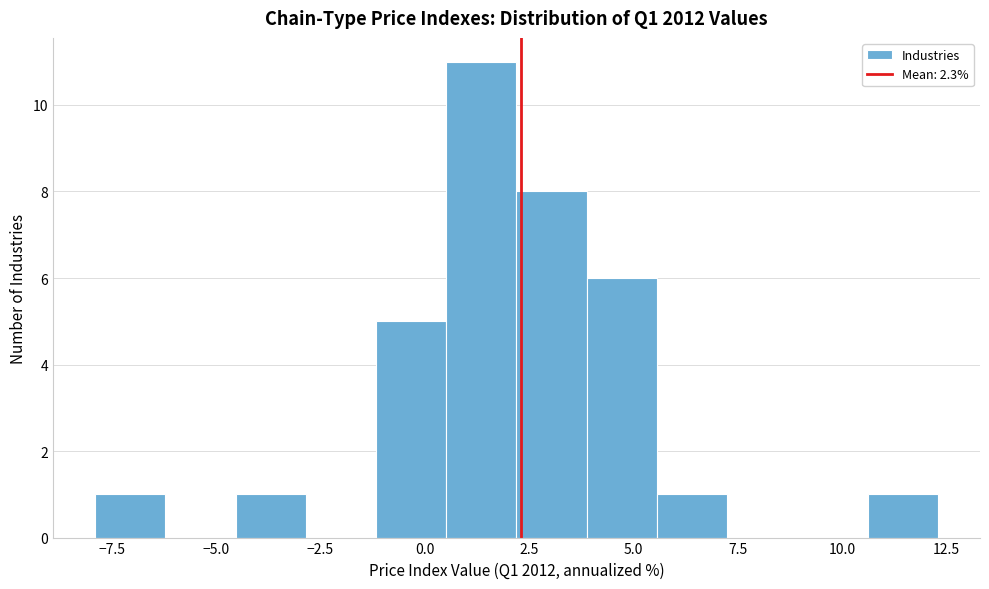

Around what value on the x-axis is the tallest bar? Give the approximate position of its centre, as read against the axis.

1.5